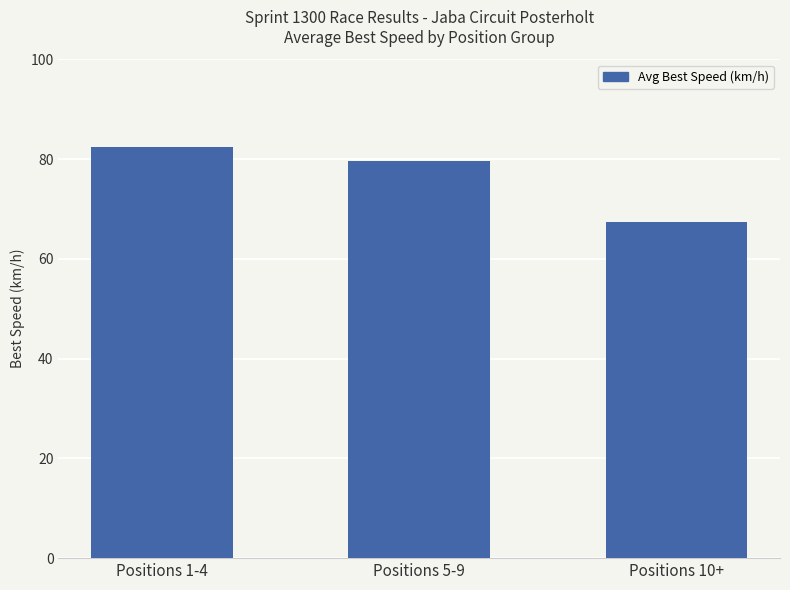

The chart shows a value of 82.5 at Positions 1-4. True or false?

True